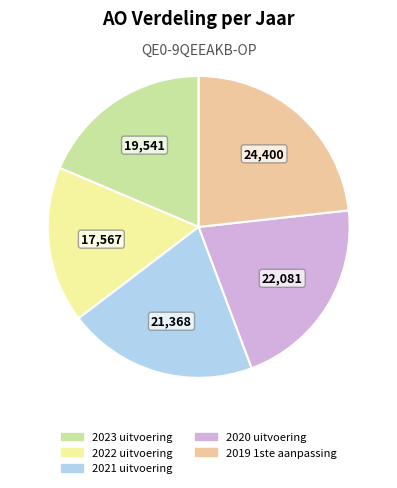

The 2020 uitvoering slice represents 21% of the pie. True or false?

True